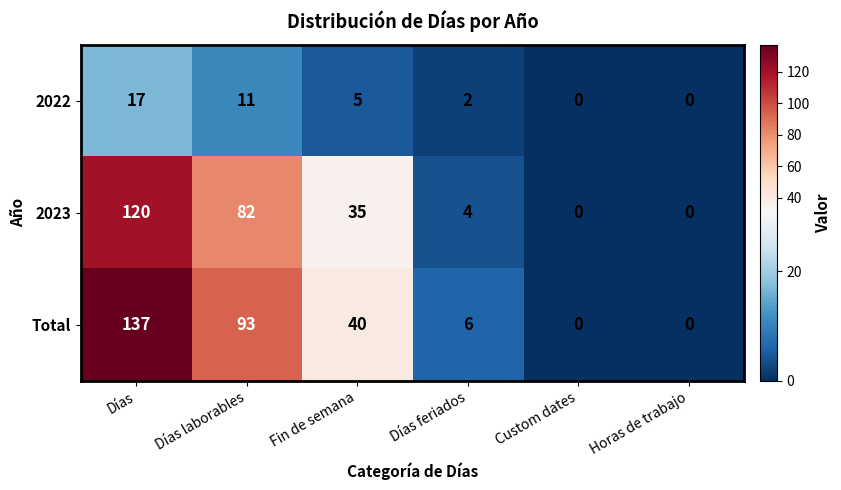

The 2023 series shows 109 at Días laborables. True or false?

False